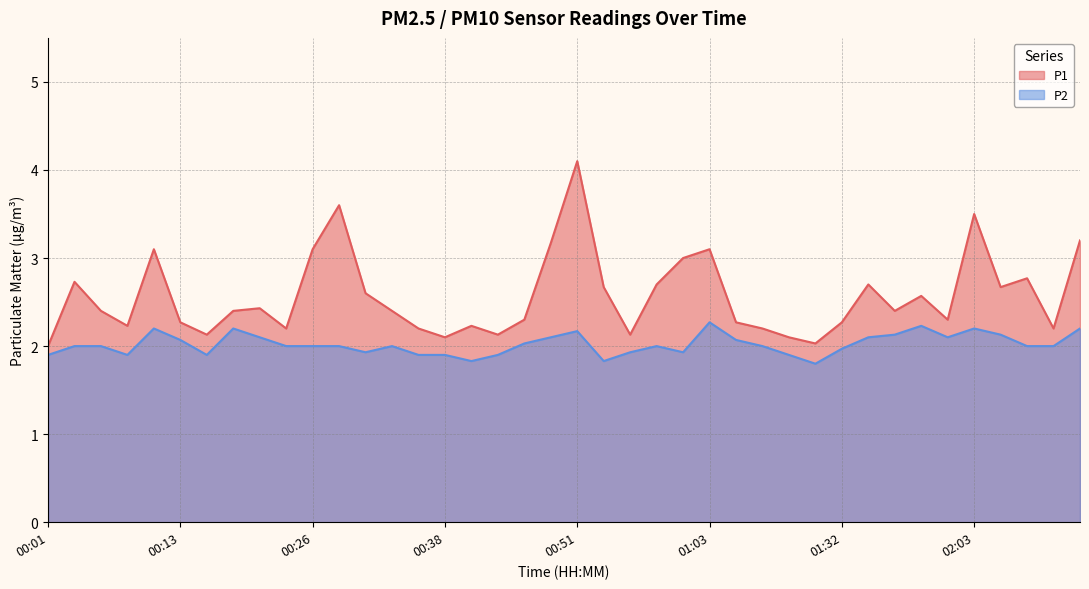

What position from the right is 00:21?

32